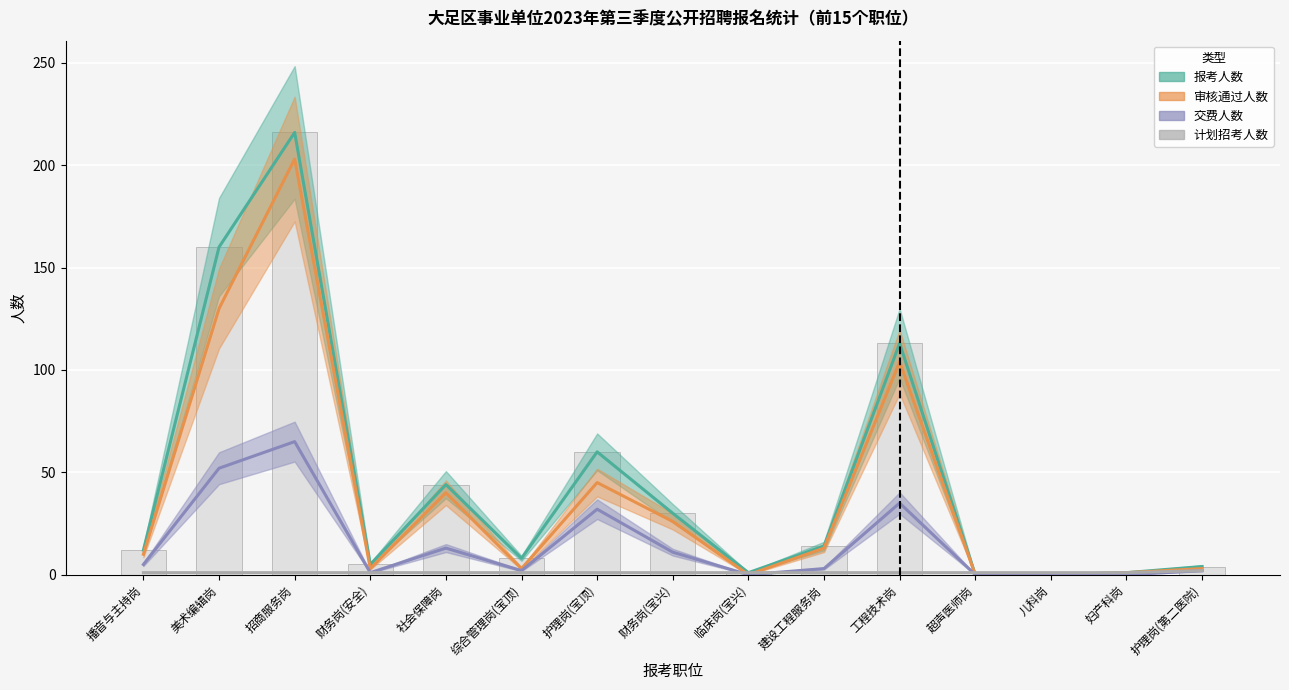

Reading left to right, what are all the values shown in this chart?

报考人数: 12	160	216	5	44	8	60	30	1	14	113	0	0	1	4
审核通过人数: 10	130	203	3	40	3	45	26	0	13	104	0	0	1	3
交费人数: 5	52	65	1	13	2	32	11	0	3	35	0	0	0	2
计划招考人数: 1	1	1	1	1	1	1	1	1	1	1	1	1	1	2